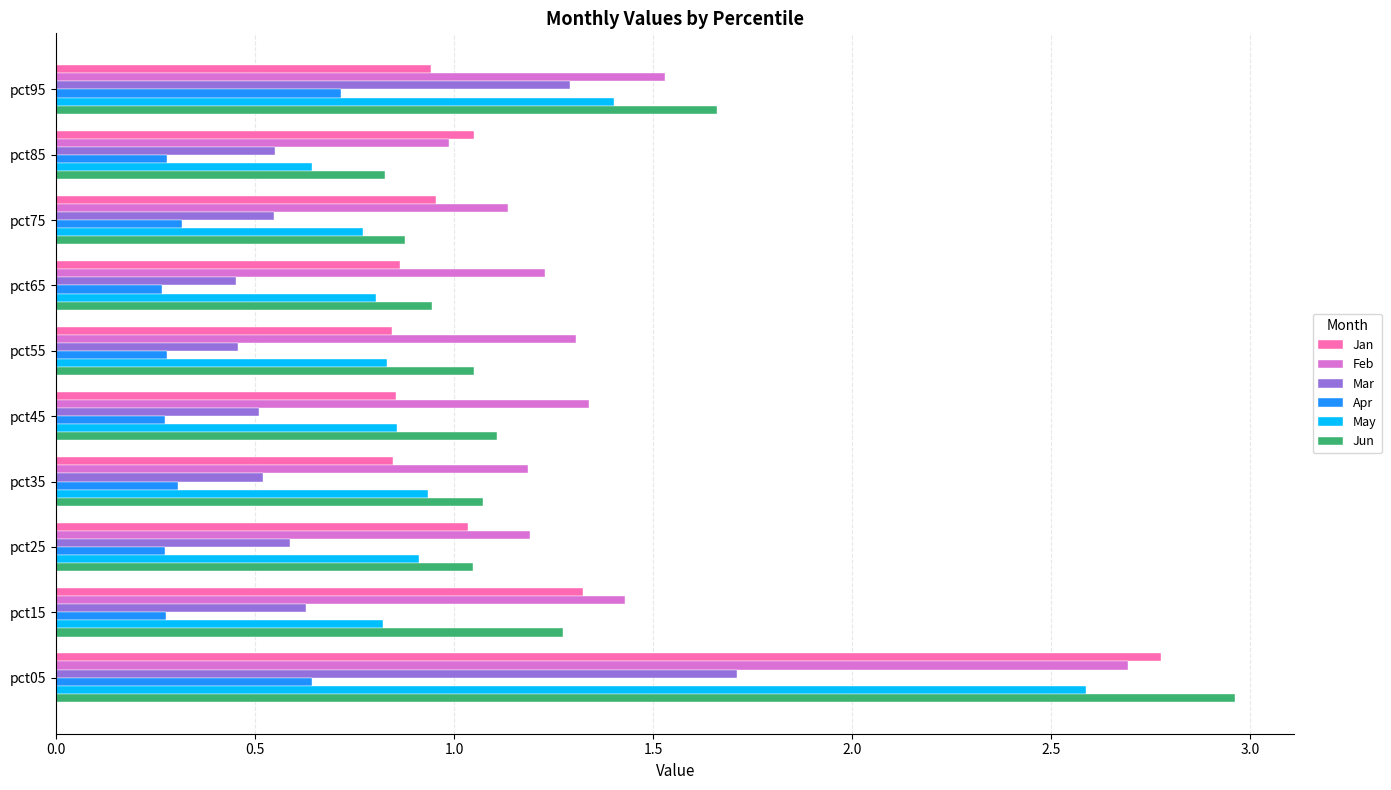

What is the difference between the highest and lowest values at pct05?

2.3